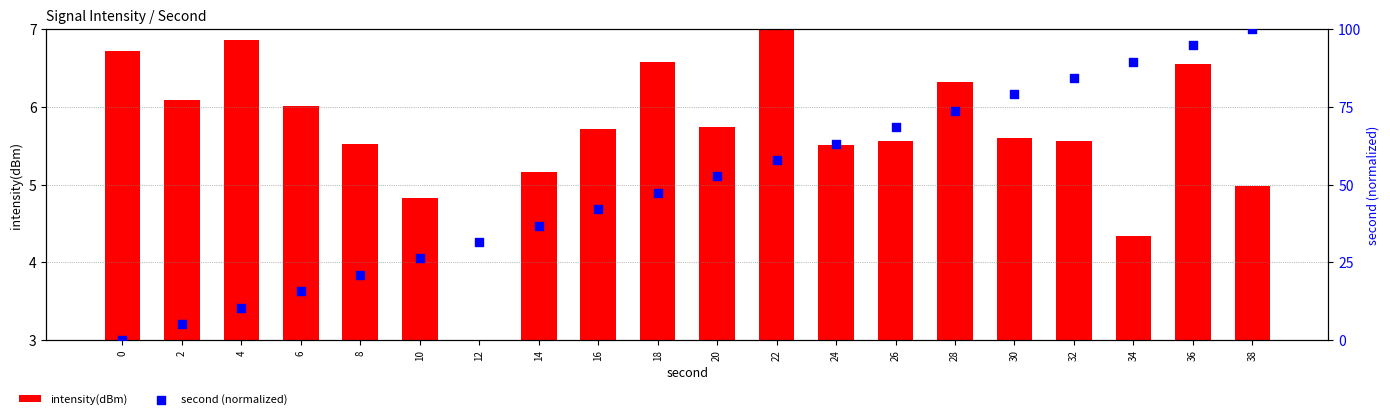

Which series has the largest total across all categories?

second (normalized)